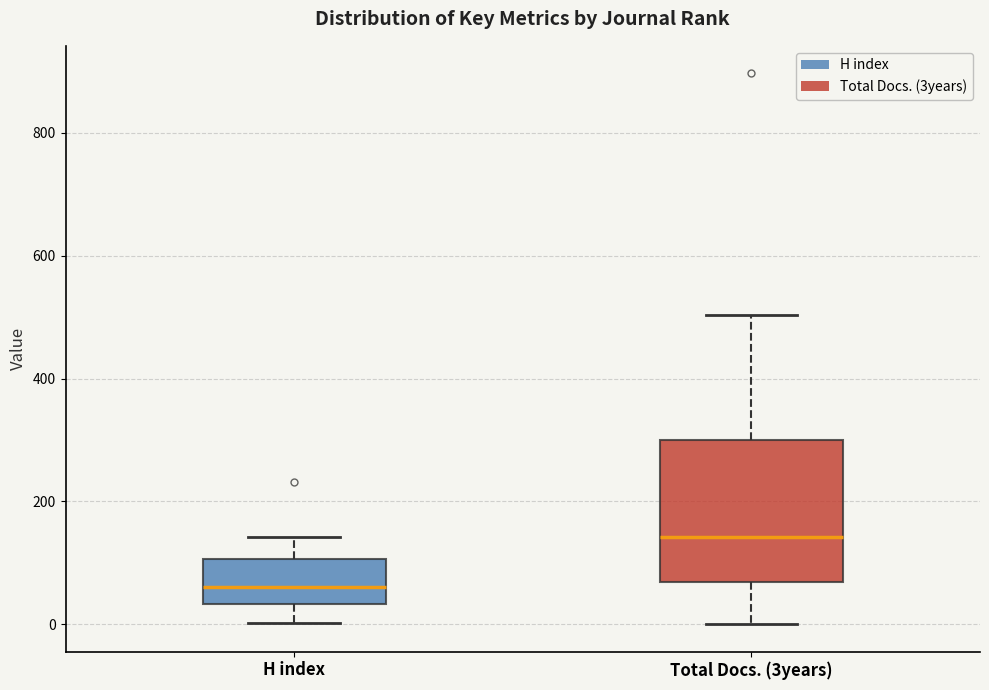

Where is the lower edge of the box for H index on the y-axis? The values are not printed on the chart, so give them approximately, as read against the axis.

40